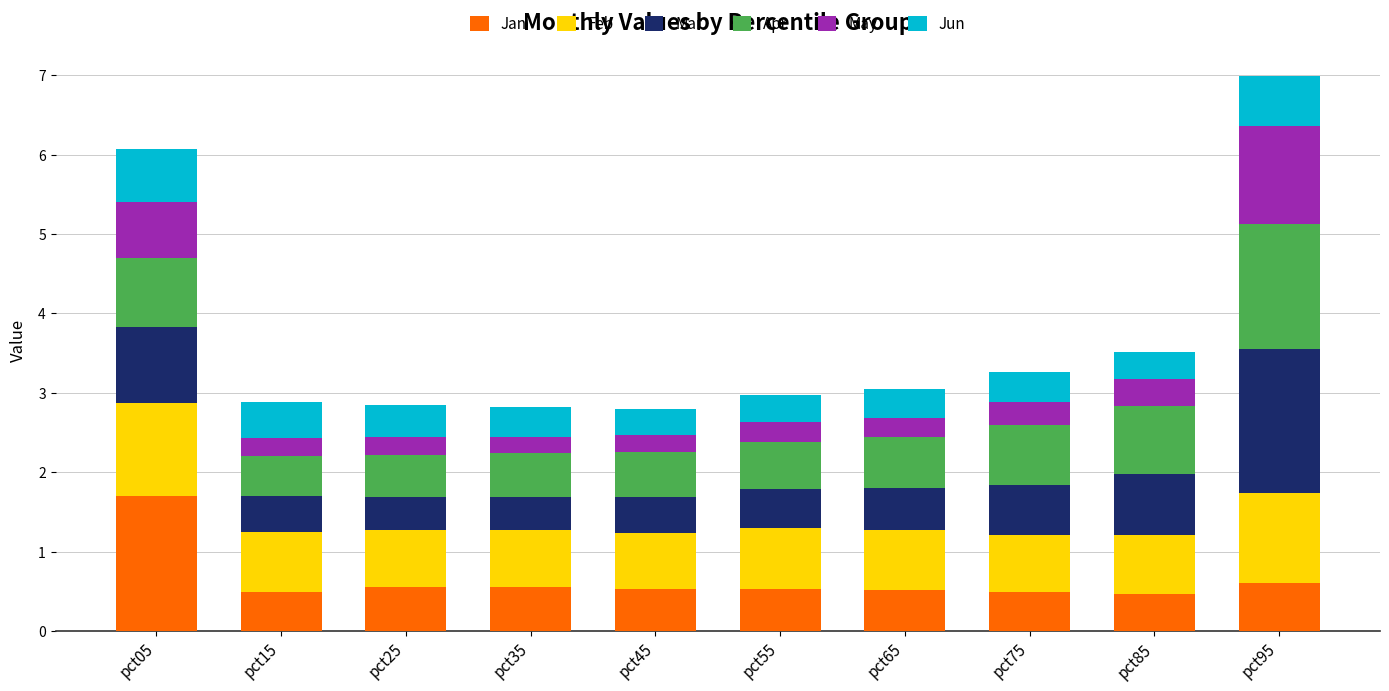

What is the lowest value of the Jan series?

0.5